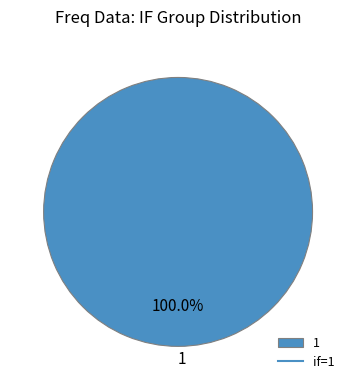

Is there a majority slice in this chart?

Yes